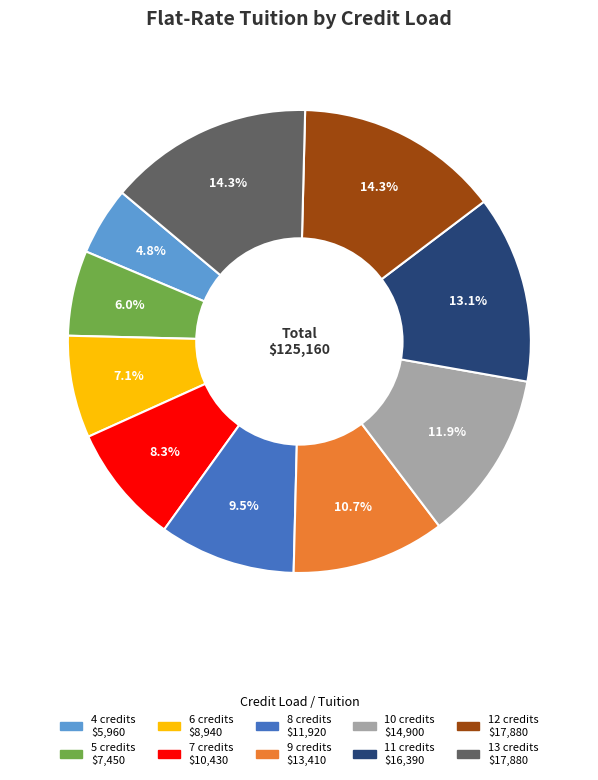

To the nearest percent, what is the difference between the largest and smallest slice percentages?

10%